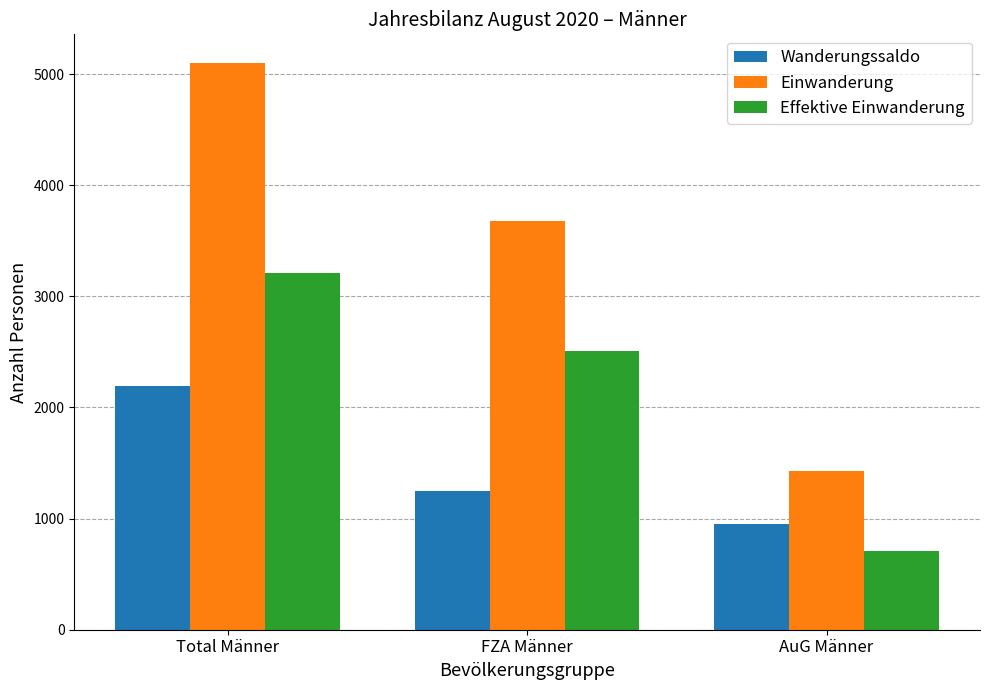

What is the difference between the highest and lowest values at Total Männer?

2906